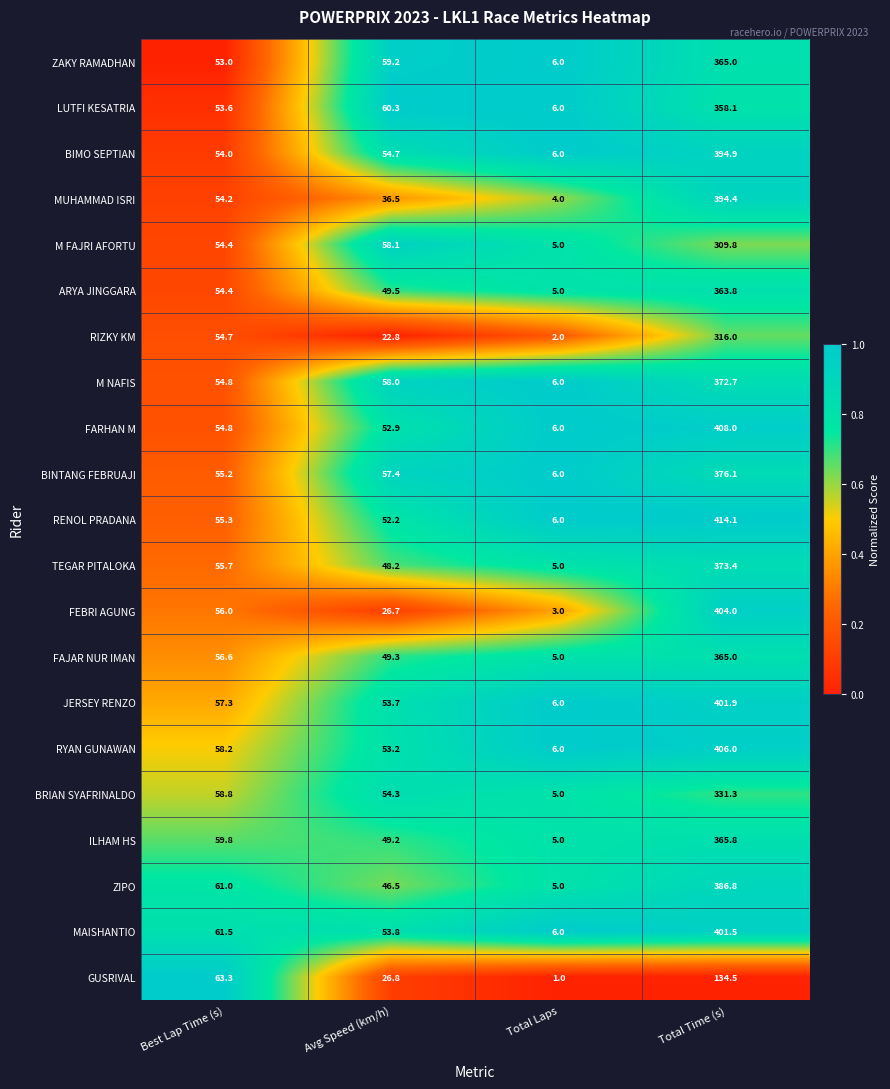

Which label corresponds to the smallest value in the chart?

Total Laps